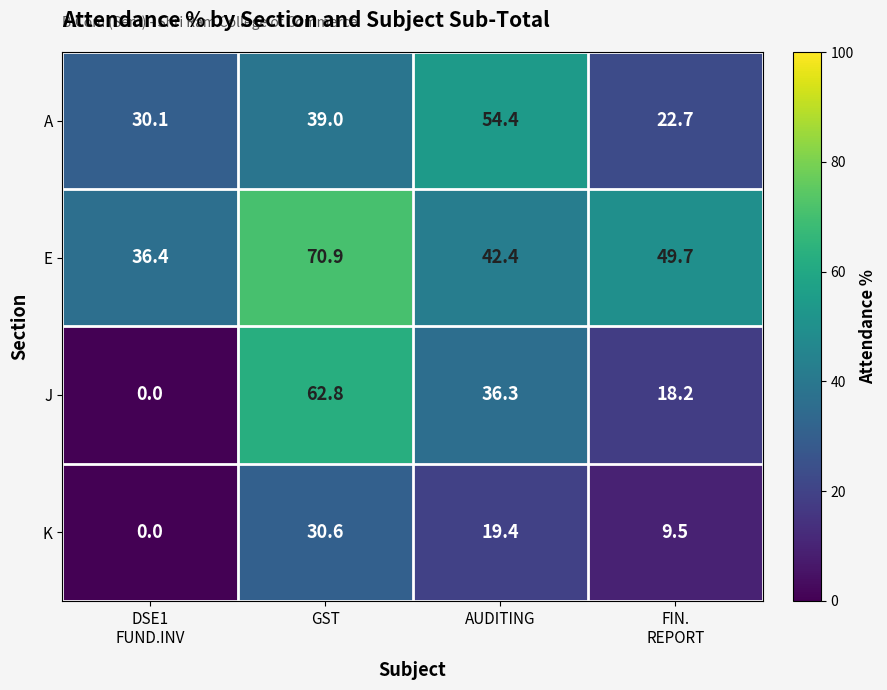

Which label corresponds to the largest value in the chart?

GST